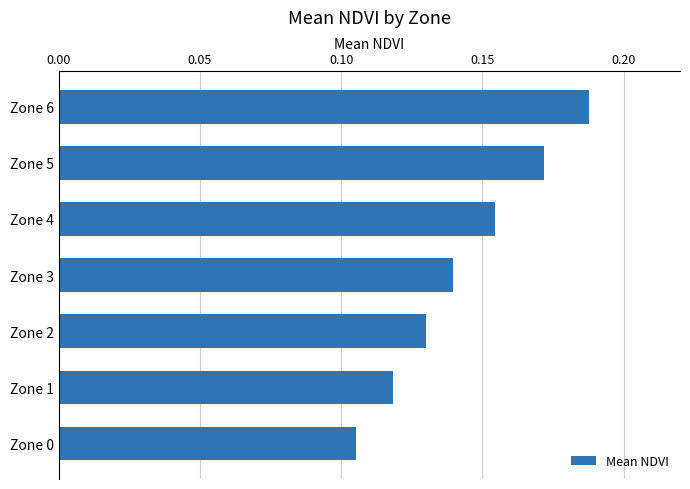

Where is the data nearest to the value 0?

Zone 0